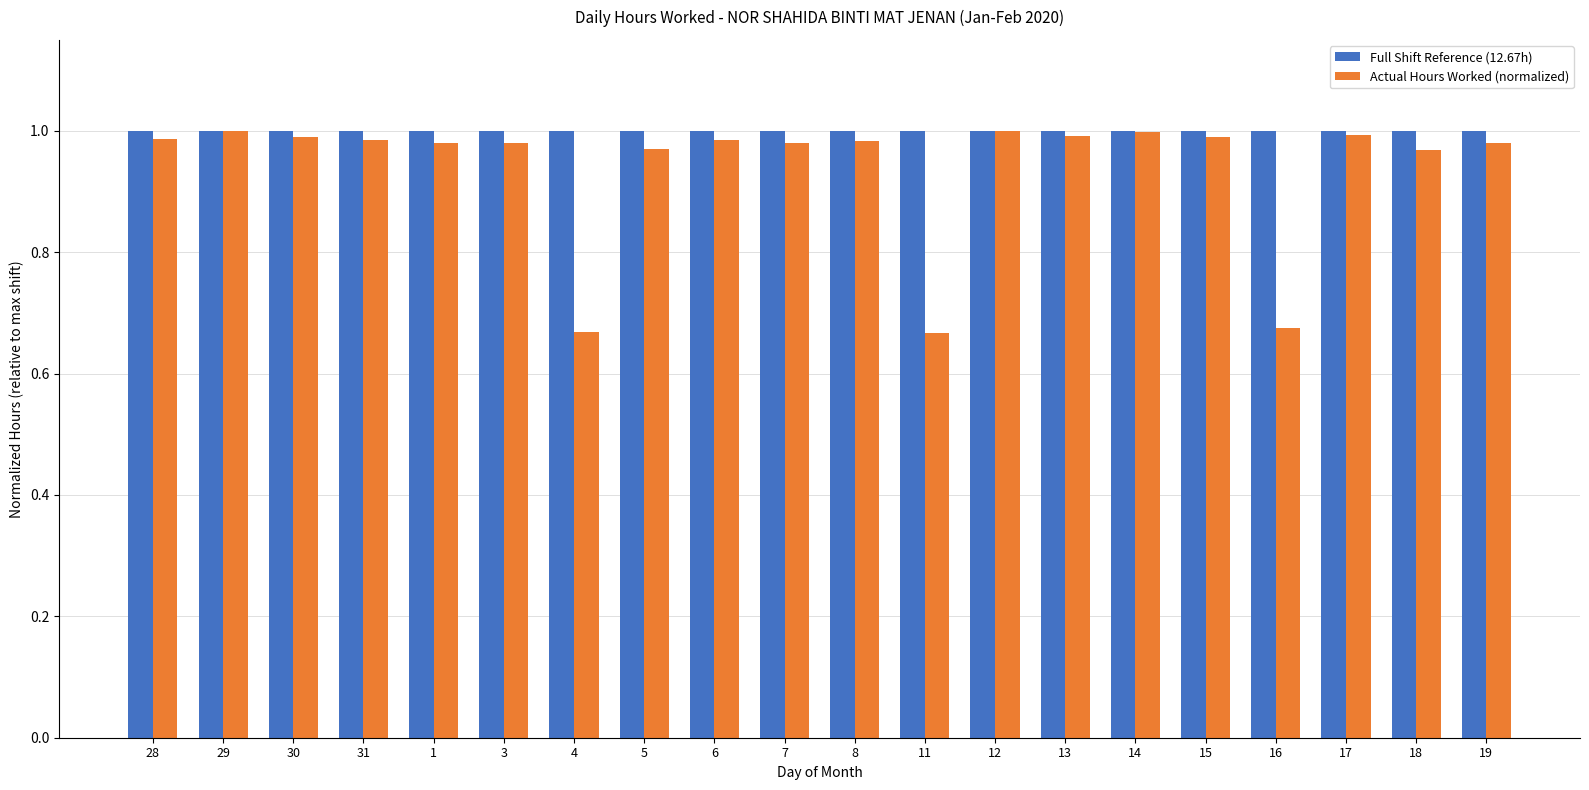

What is the average value of the Actual Hours Worked (normalized) series?

0.9